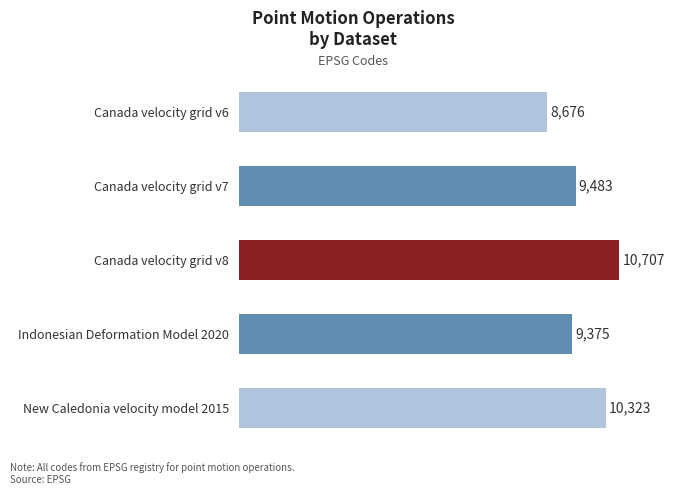

How many categories are shown in the chart?

5